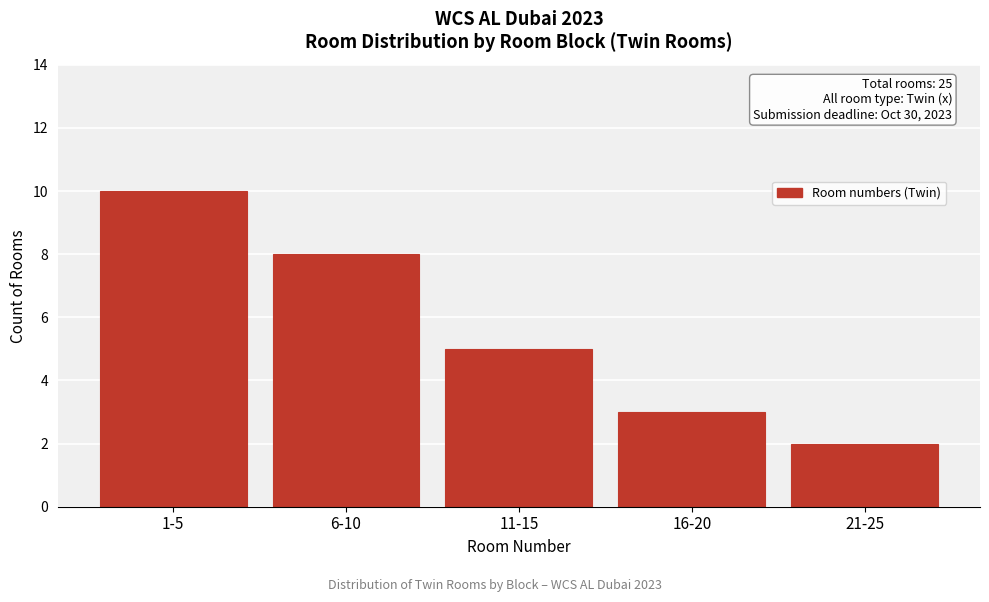

Reading left to right, what are all the values shown in this chart?

10	8	5	3	2